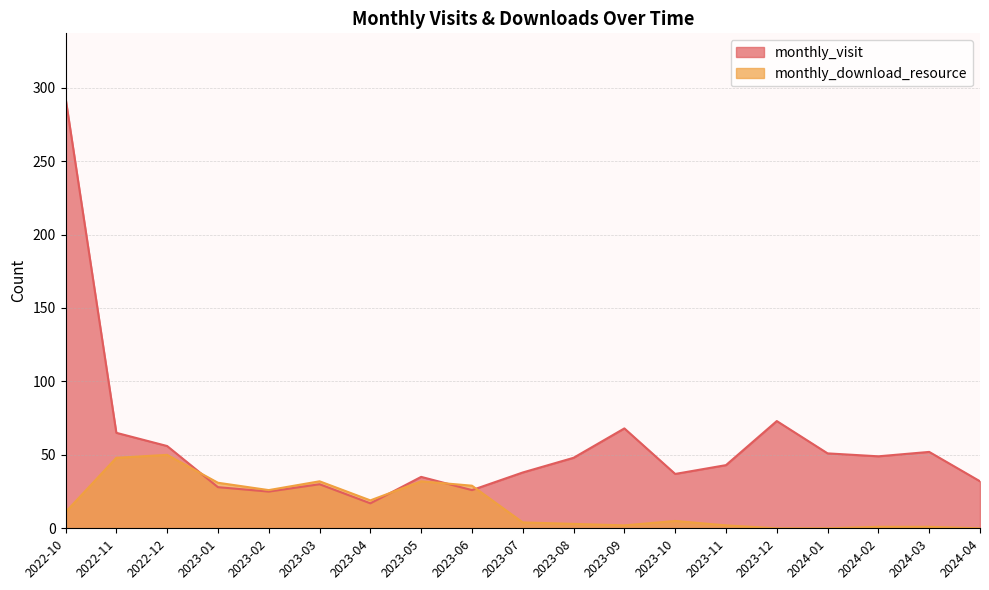

Which series has the largest total across all categories?

monthly_visit